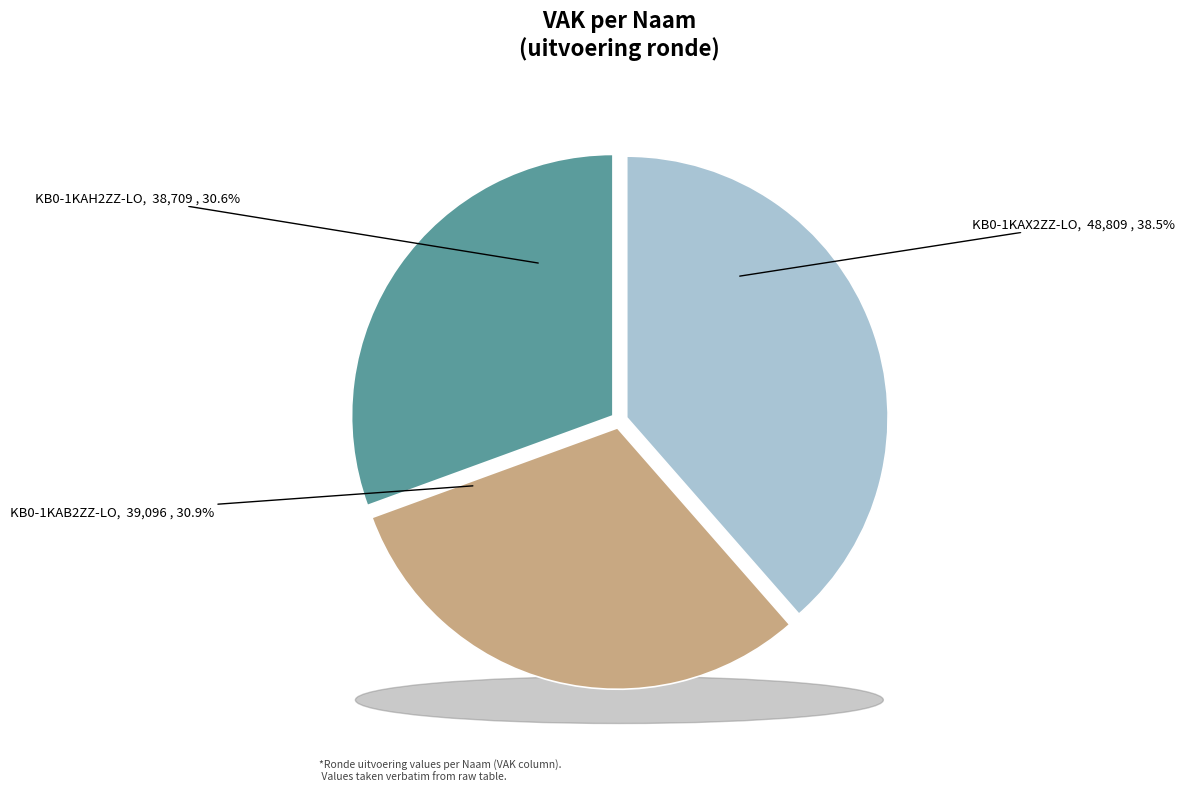

Does KB0-1KAH2ZZ-LO represent more than half of the total?

No